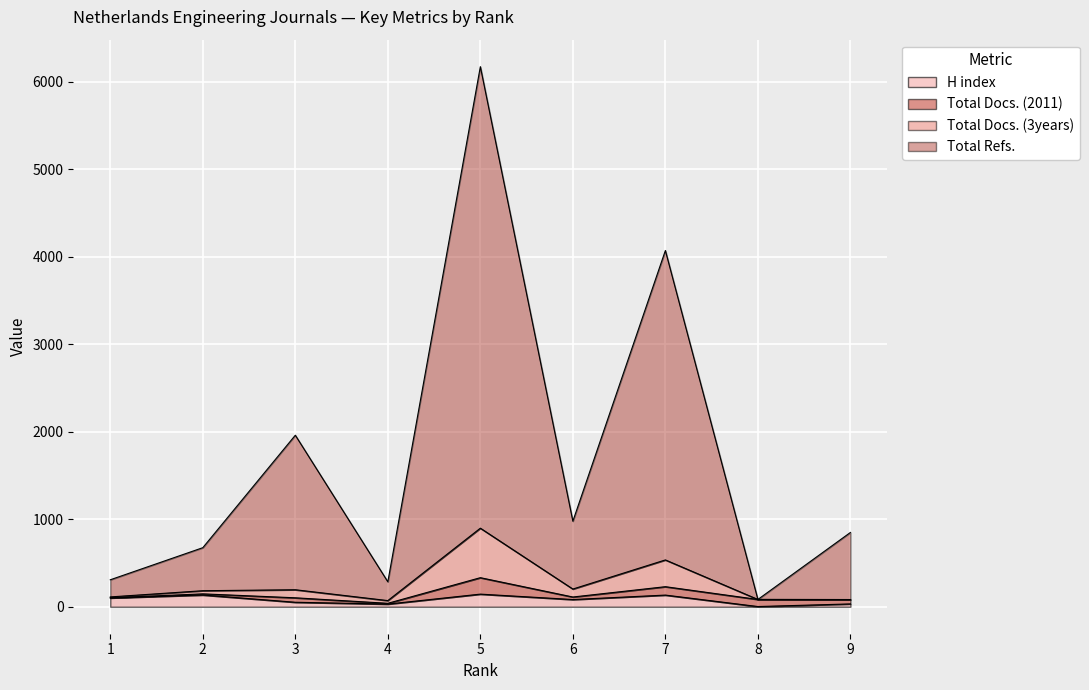

What is the minimum value for H index?

2